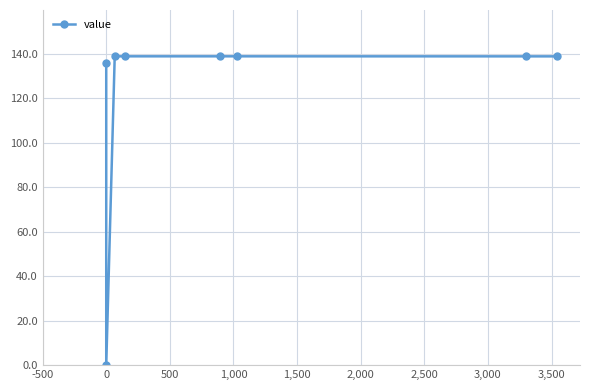

What is the sum of all values?

969.2